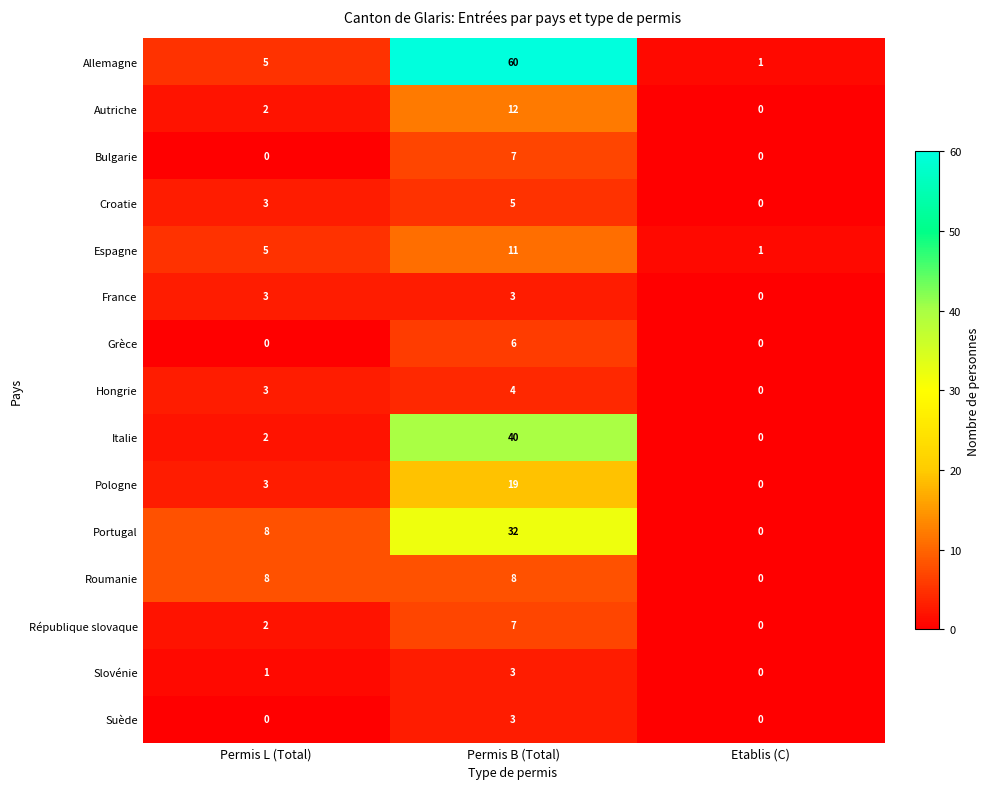

What is the highest value of the Roumanie series?

8